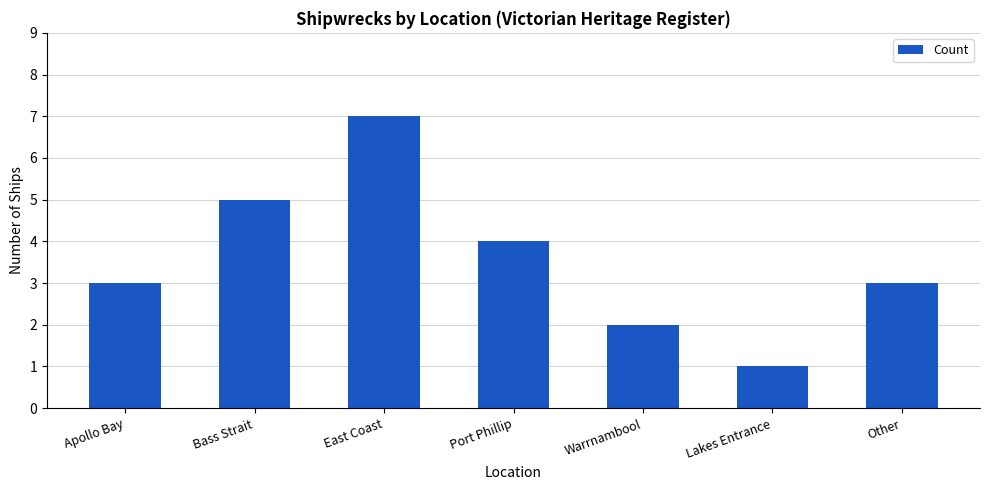

Is it true that the value at East Coast is 7?

True